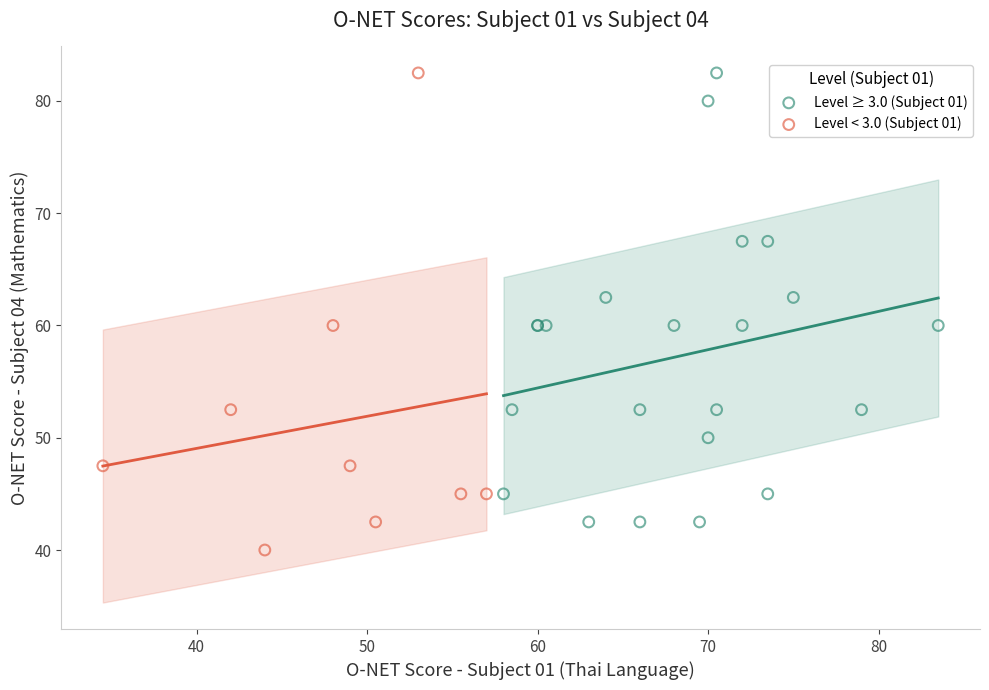

Which series has the largest Y range (max minus min)?

Level < 3.0 (Subject 01)